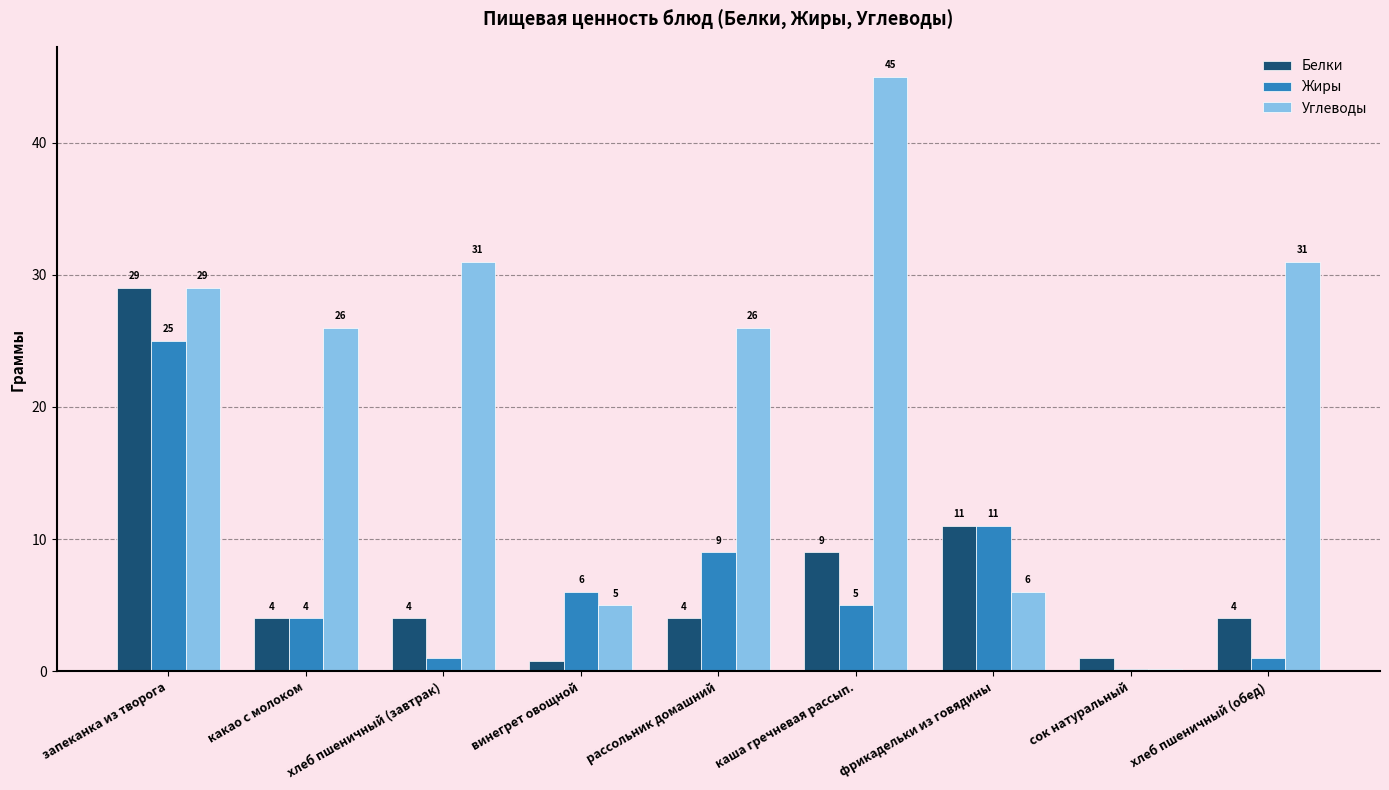

What is the average value of the Белки series?

7.4